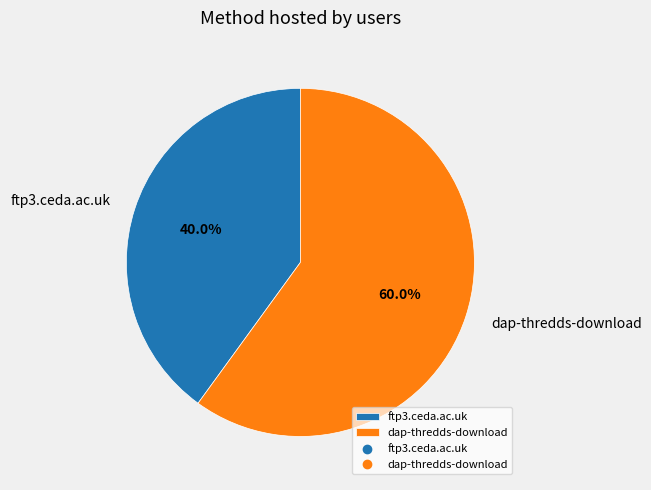

What percentage is the ftp3.ceda.ac.uk slice, to the nearest percent?

40%